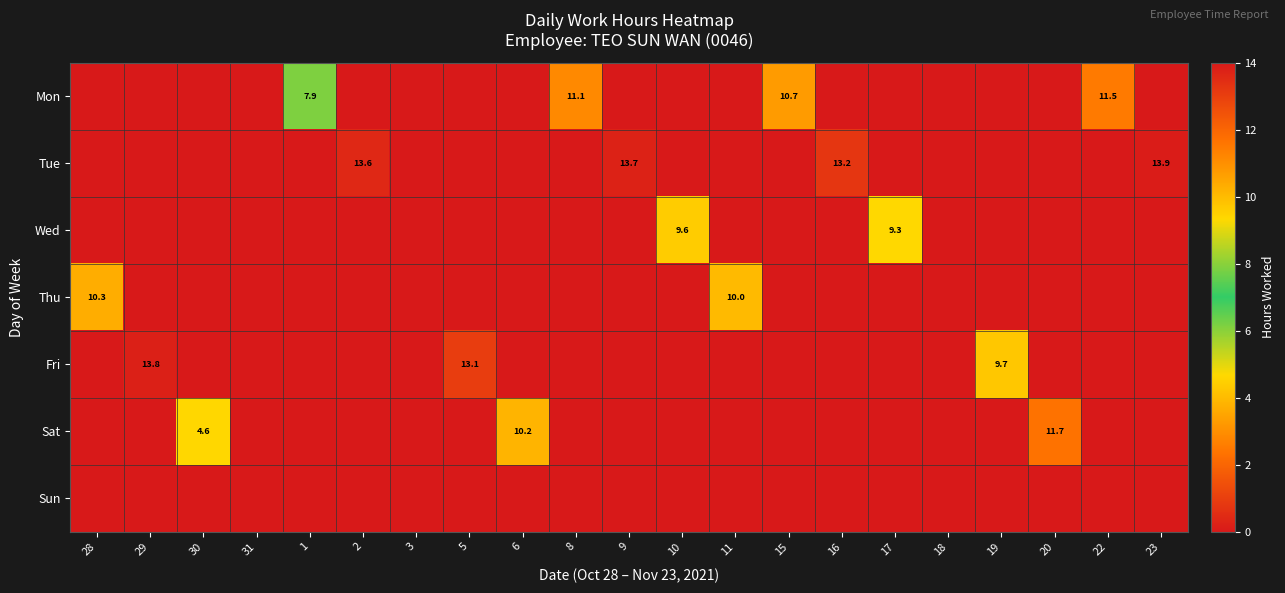

What is the total value across all series at 6?

10.2